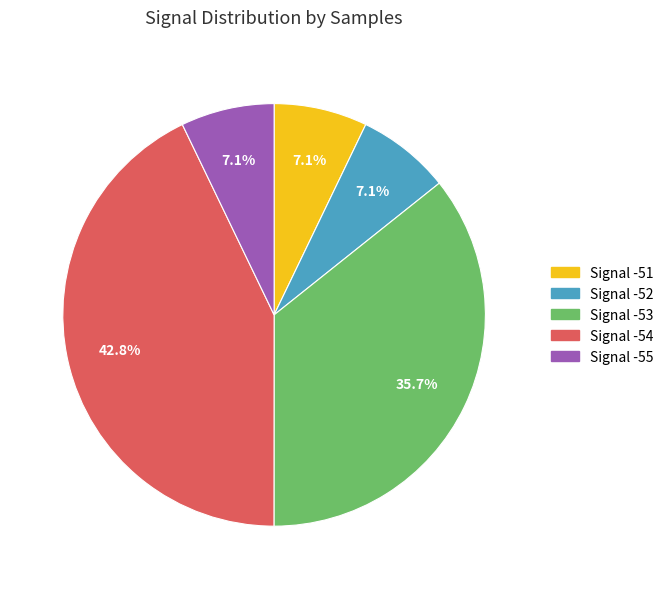

How many segments does this pie chart have?

5